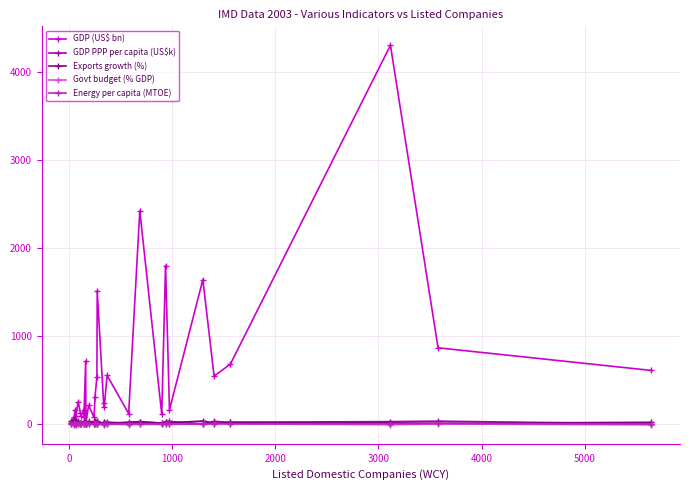

At how many categories does at least one series exceed 3089?

1